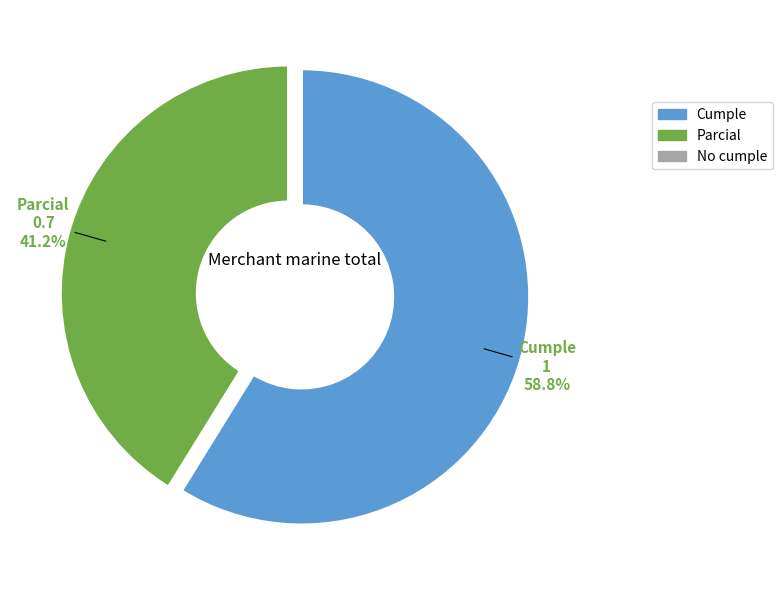

How many segments does this pie chart have?

2